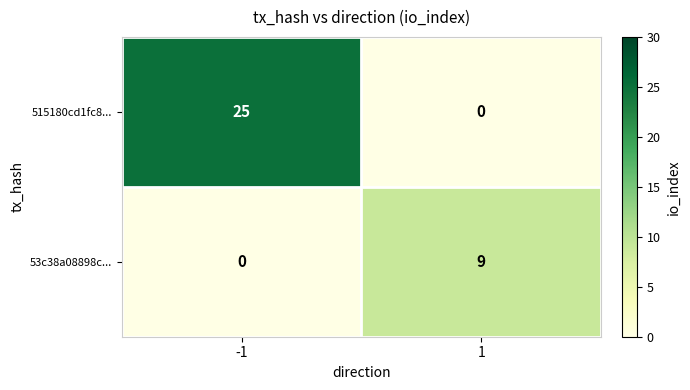

List the series in order of their peak value, highest first.

515180cd1fc8..., 53c38a08898c...